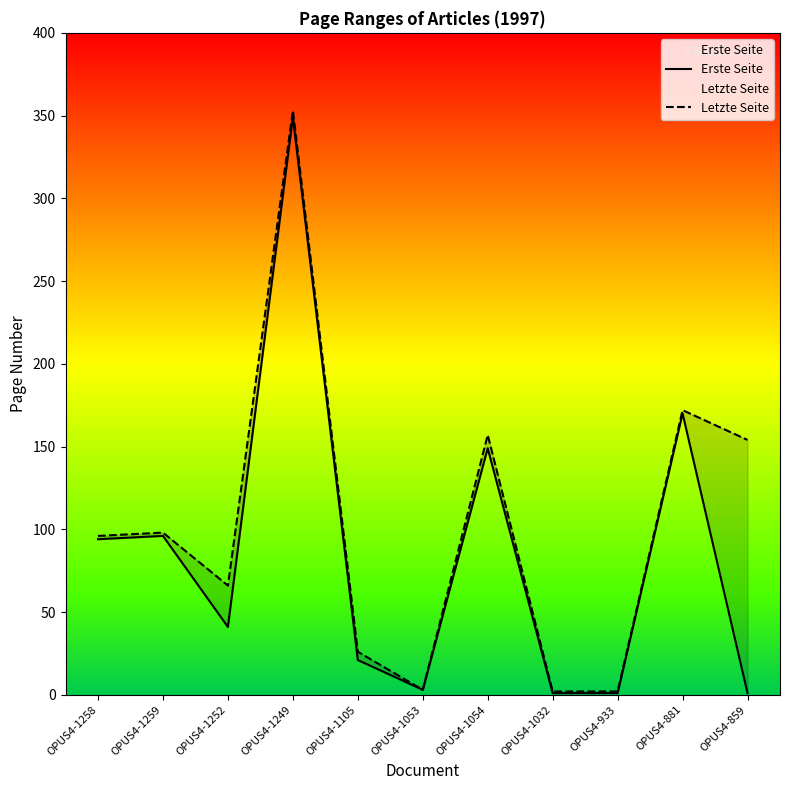

What are all the series names shown in the legend?

Erste Seite, Letzte Seite